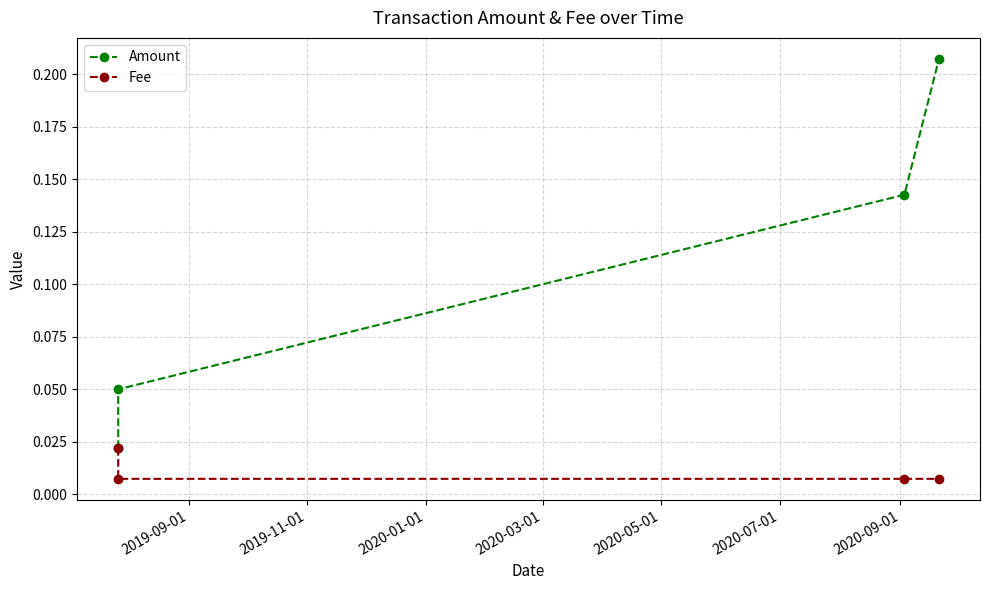

True or false: Fee has more than 1 interior local peaks.

False